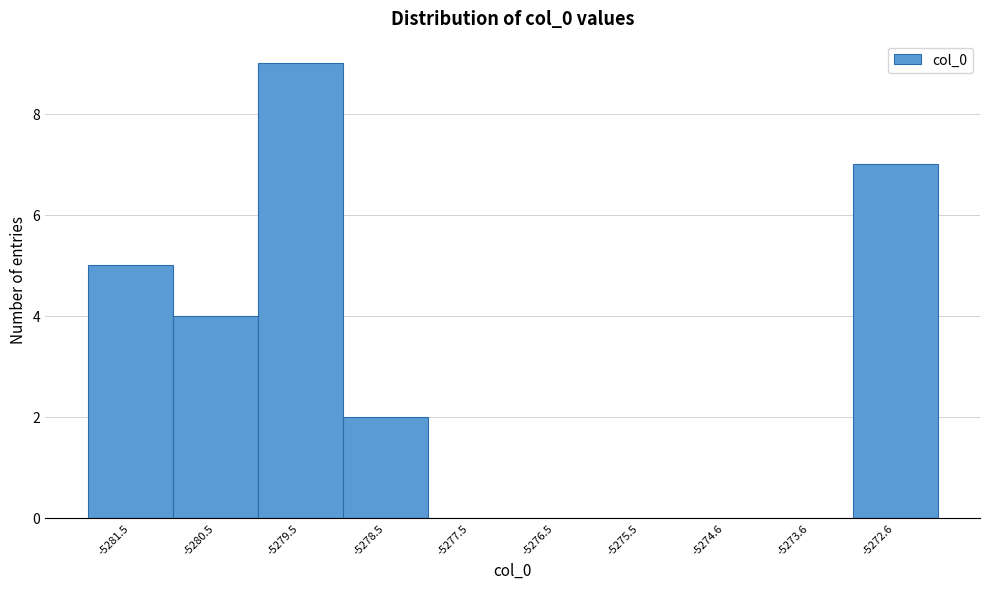

Over which range of the x-axis is the bar tallest?

-5280.0 to -5279.0